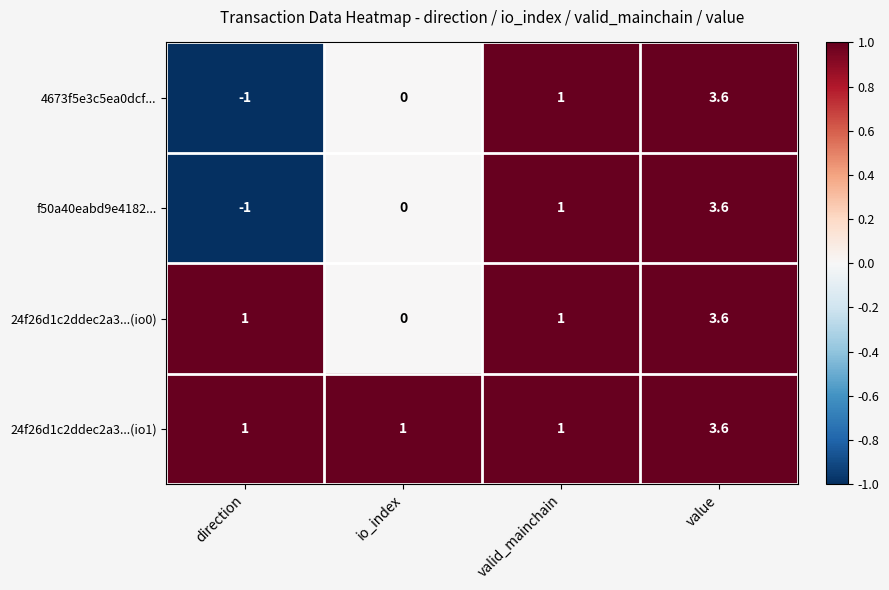

What is the sum of all 4673f5e3c5ea0dcf... values?

3.6